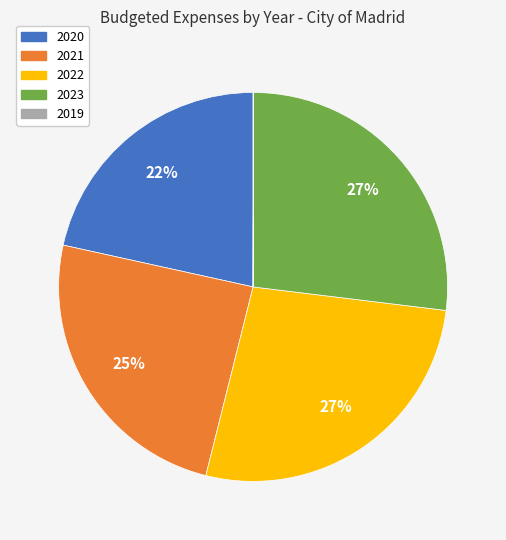

Is there any slice that represents more than half of the pie?

No